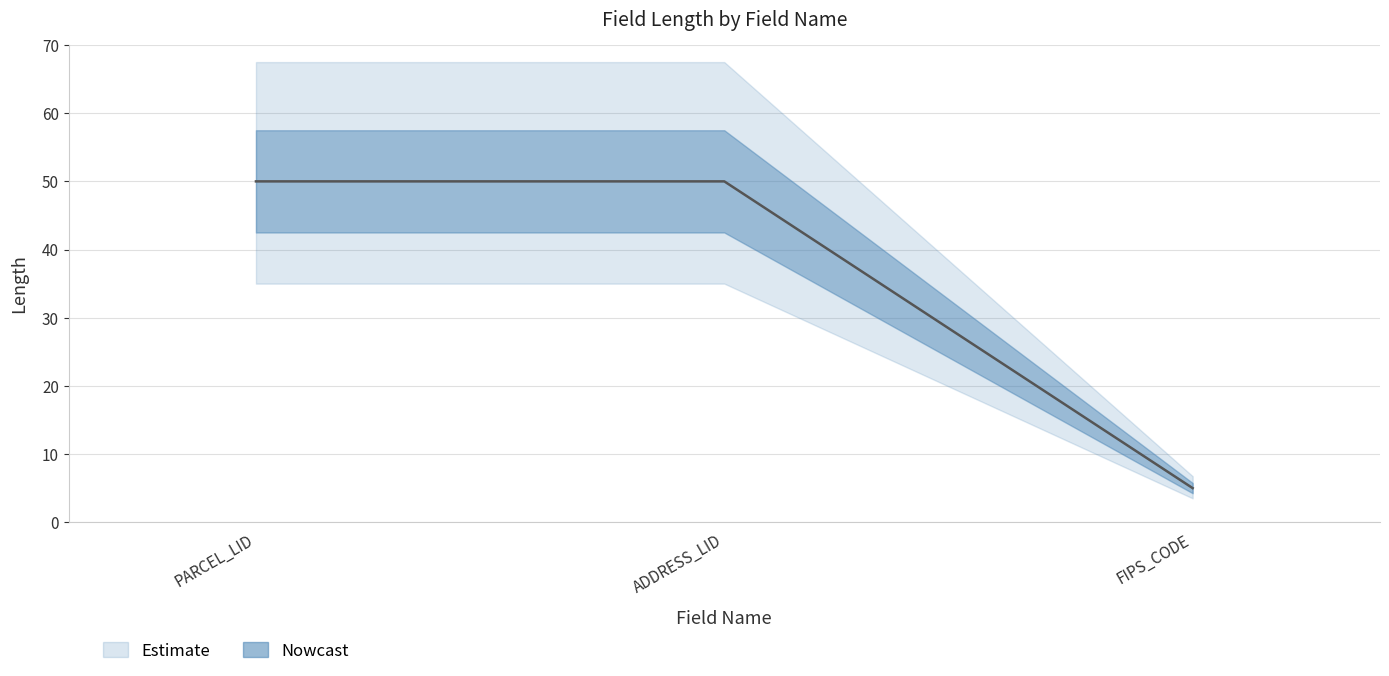

Where is the data nearest to the value 27?

FIPS_CODE